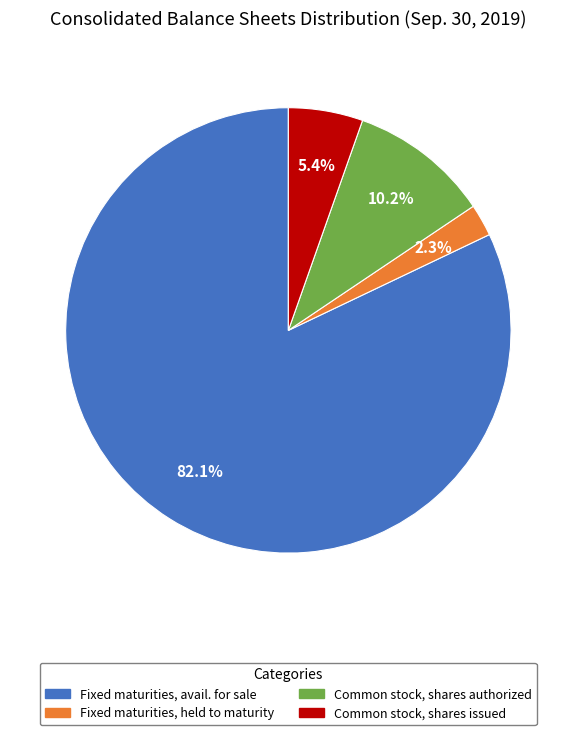

Which has a higher value, Common stock, shares authorized or Common stock, shares issued?

Common stock, shares authorized